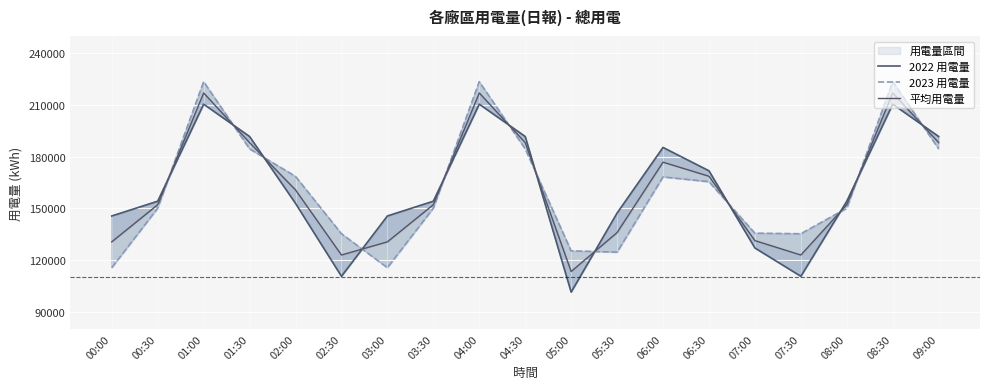

How many data points in 2023 用電量 are above 150055?

12